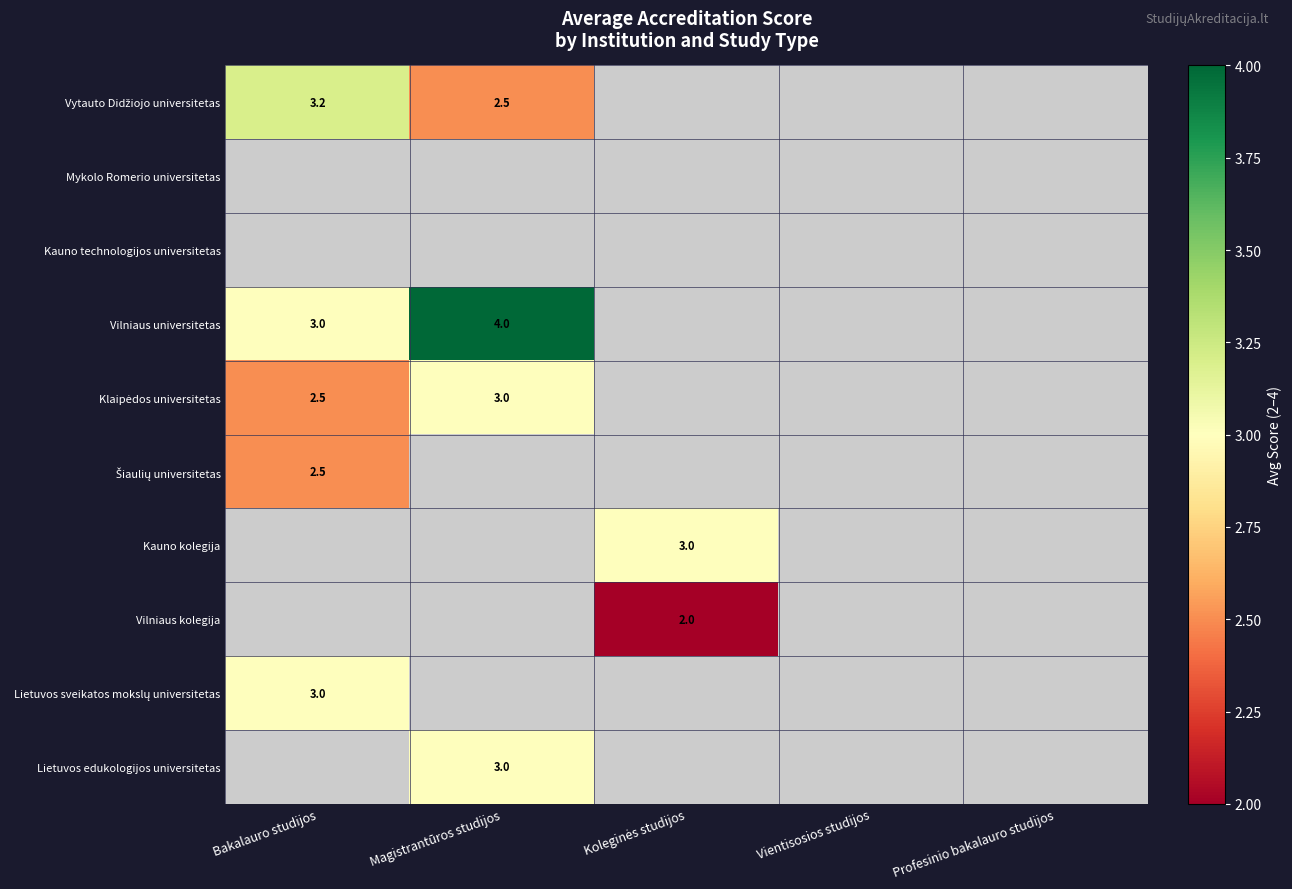

The Vilniaus universitetas series shows 1.1 at Bakalauro studijos. True or false?

False